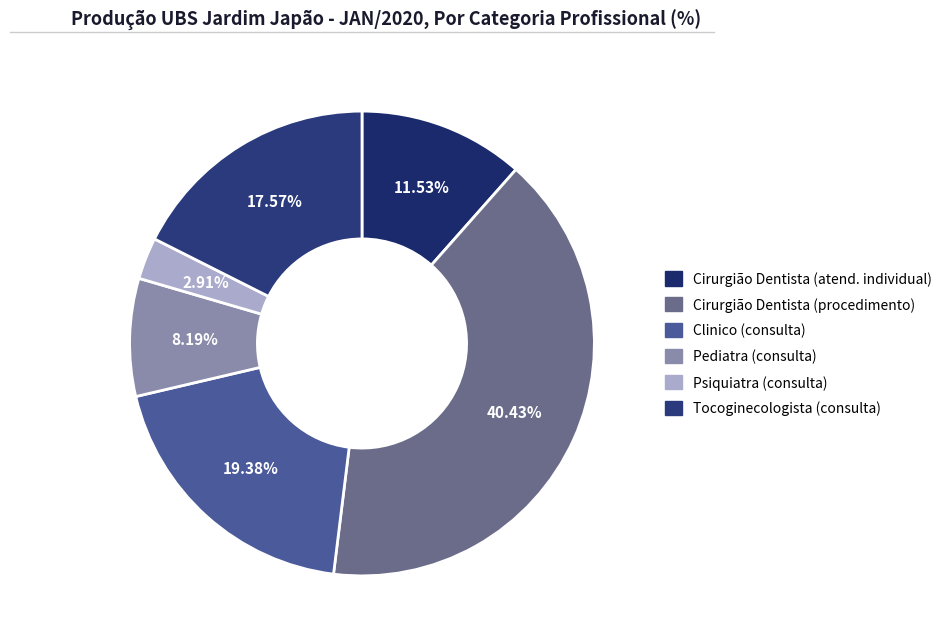

Which category has the smallest portion of the pie?

Psiquiatra (consulta)